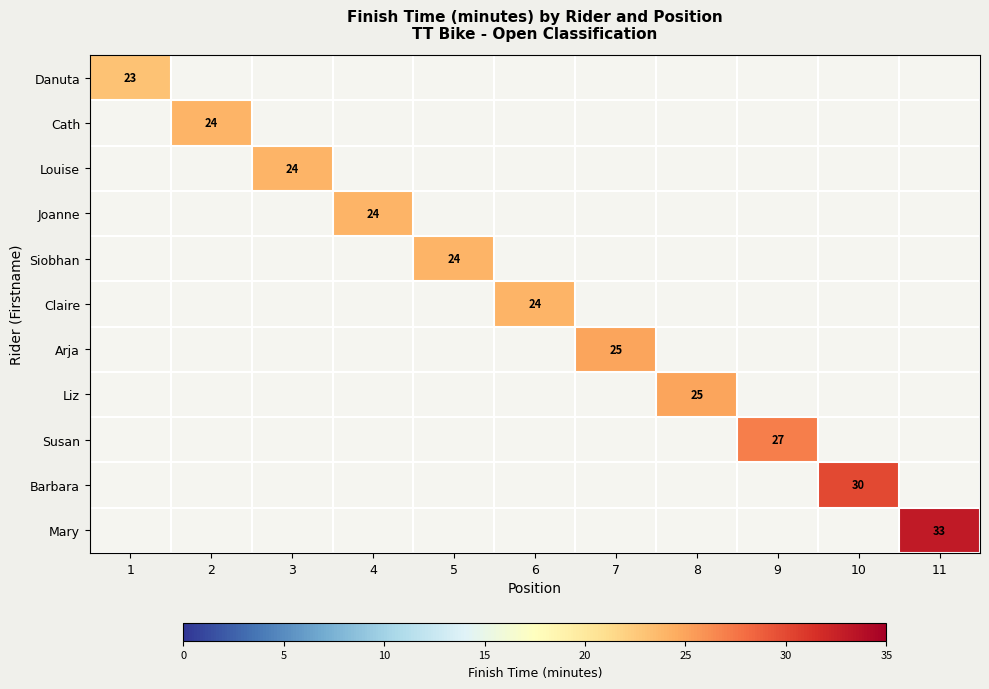

True or false: Louise has a value of 24 at 3.

True